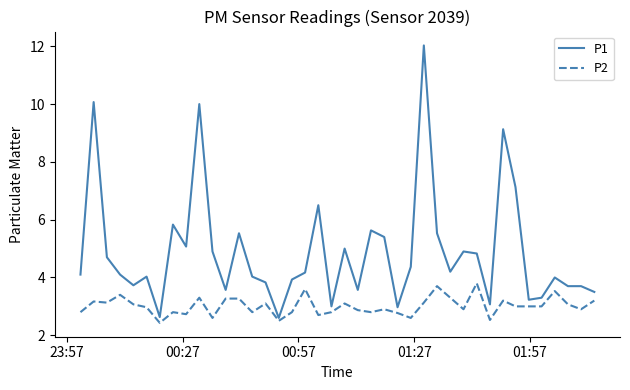

What is the maximum value shown in the chart?

12.0